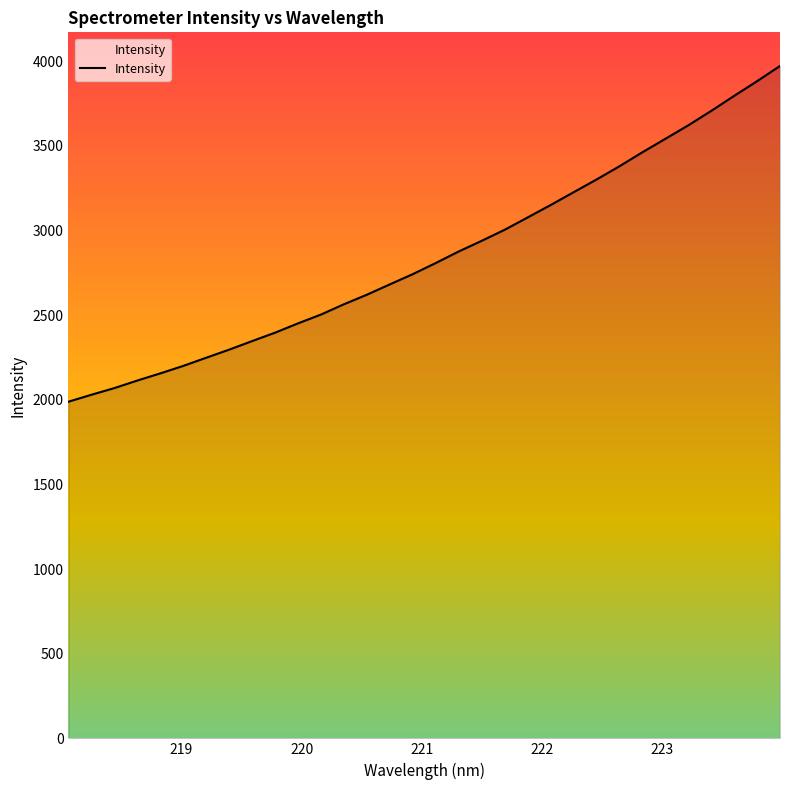

What is the difference between the maximum and minimum values?

1983.2